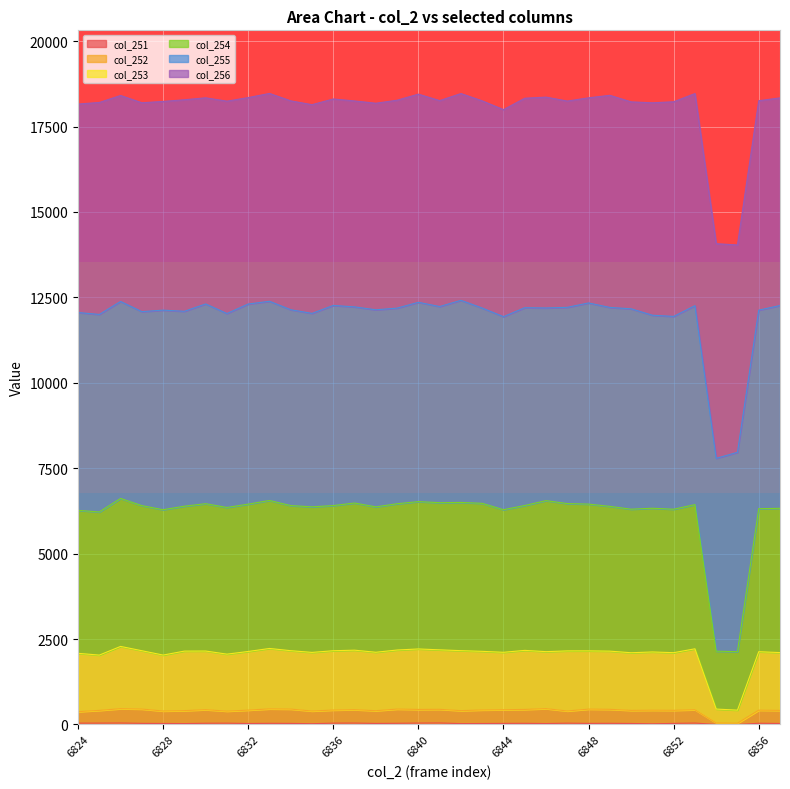

What is the sum of the col_253 values at 6837 and 6829?

4323